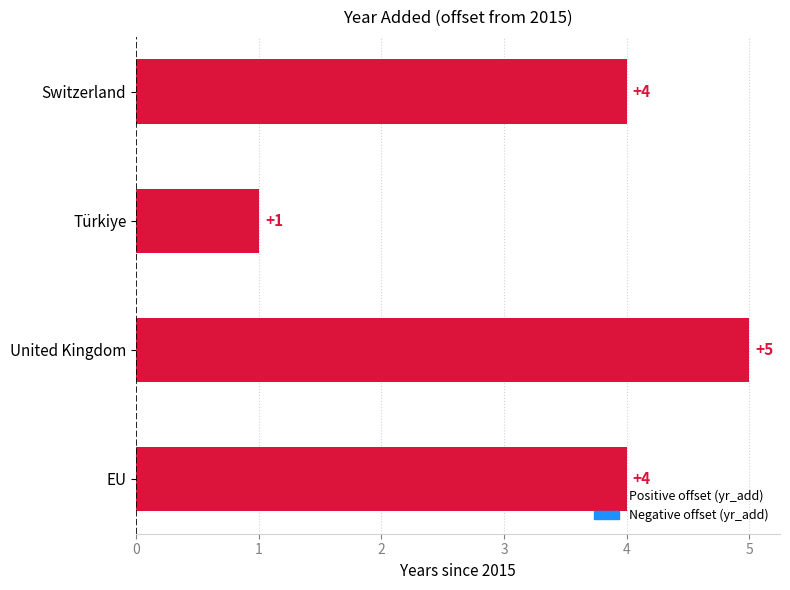

Approximately how many times larger is the value at EU compared to United Kingdom?

0.8